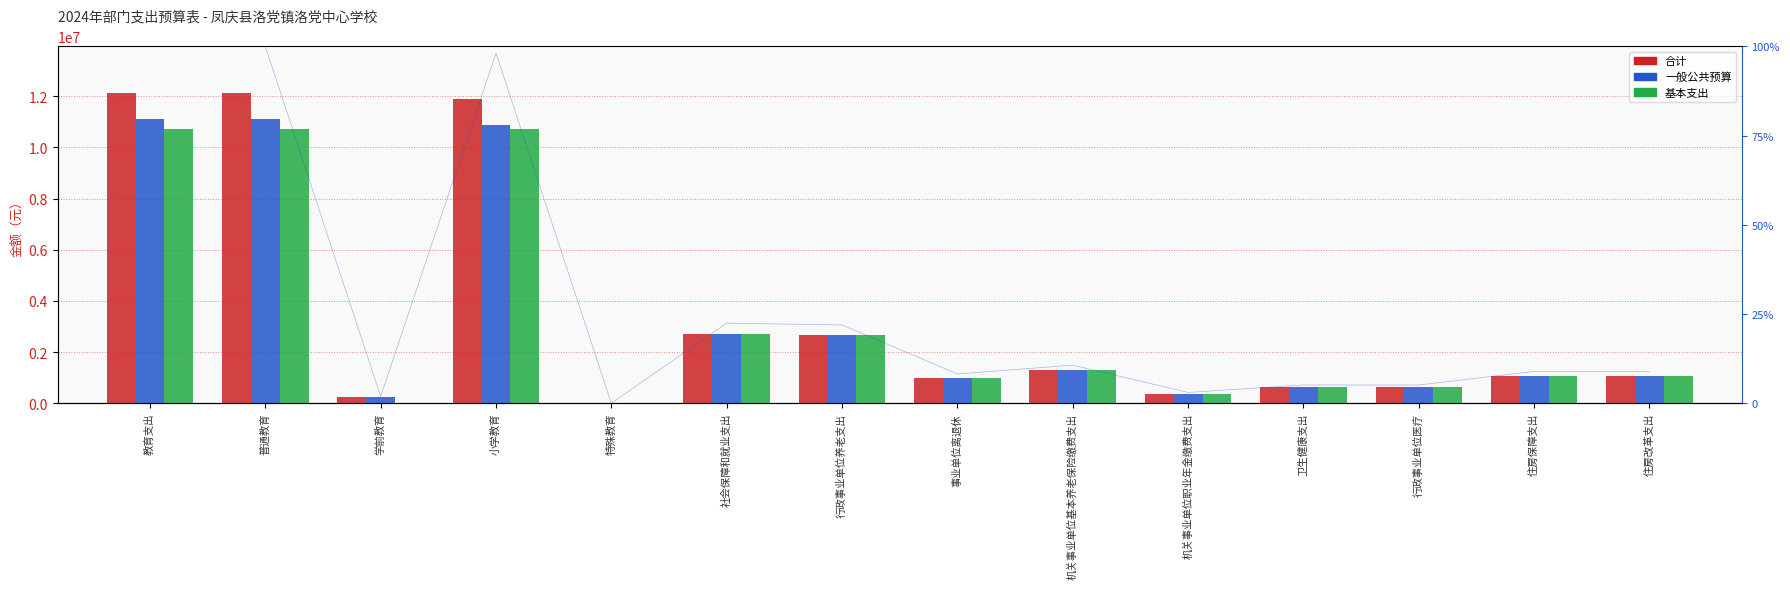

What is the label of the 12th bar from the left?

行政事业单位医疗